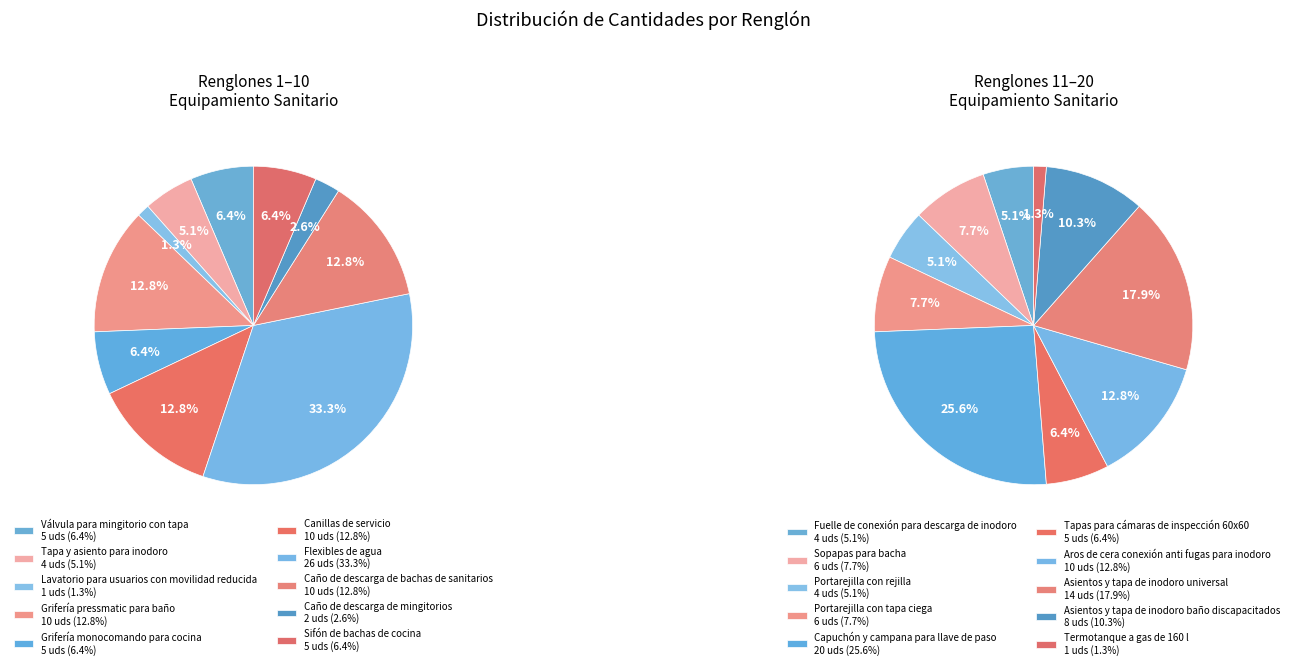

Does any single category account for the majority?

No